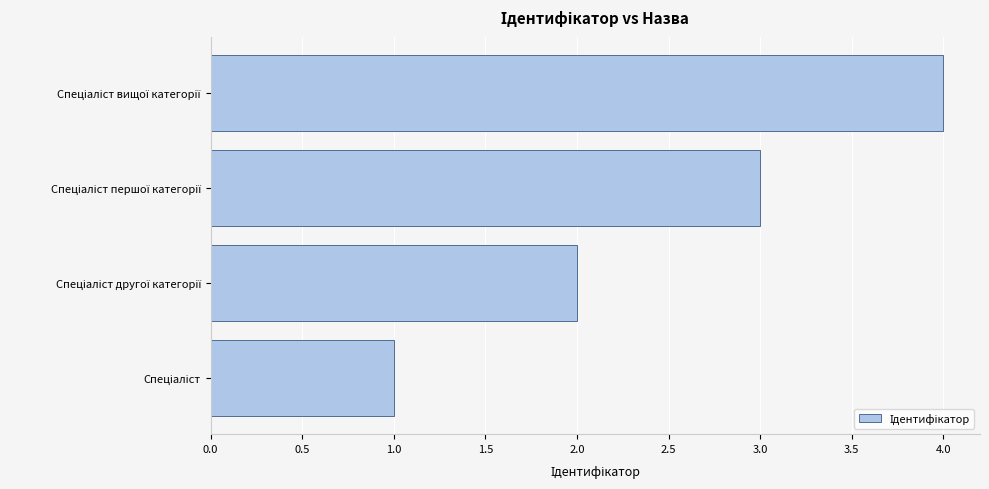

What is the maximum value shown in the chart?

4